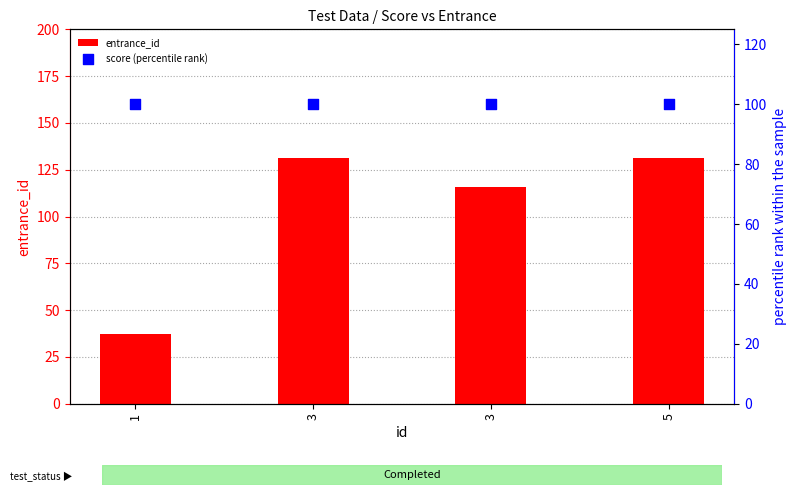

Which series contains the highest Y value?

entrance_id